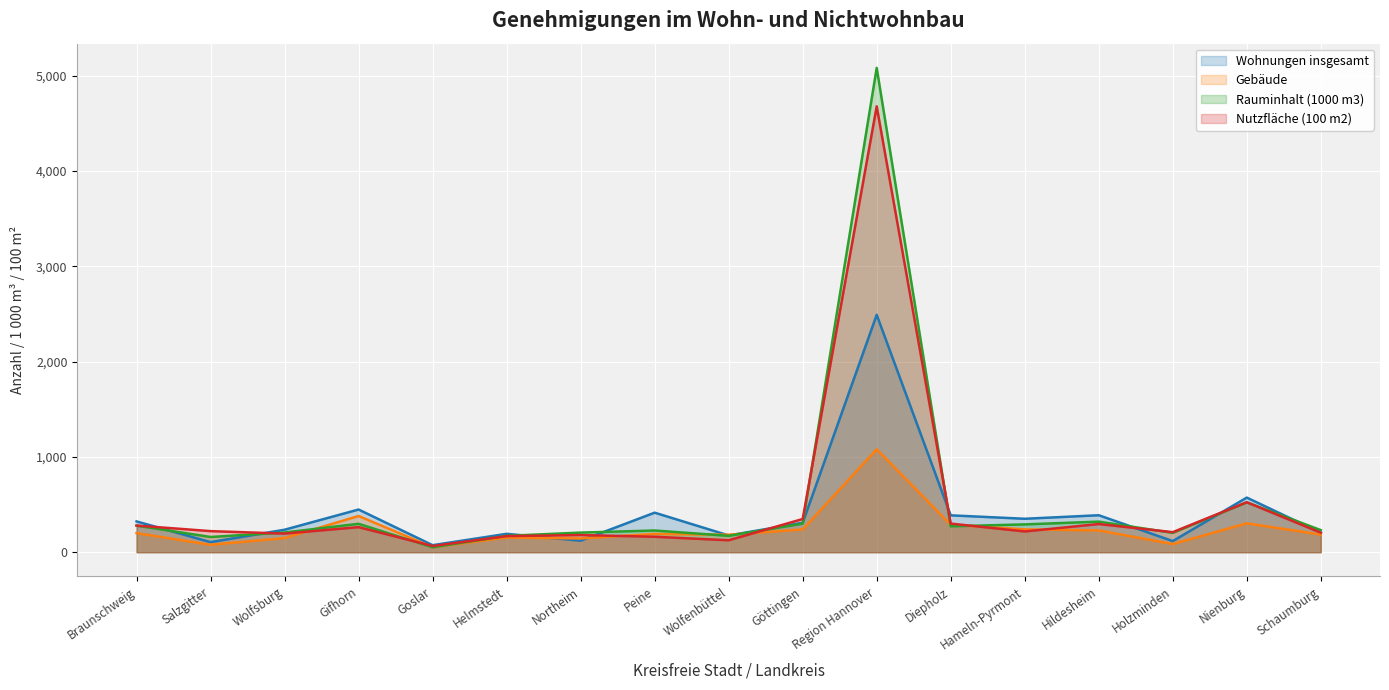

What is the difference between the second highest and second lowest values in the Nutzfläche (100 m2) (line) series?

399.2